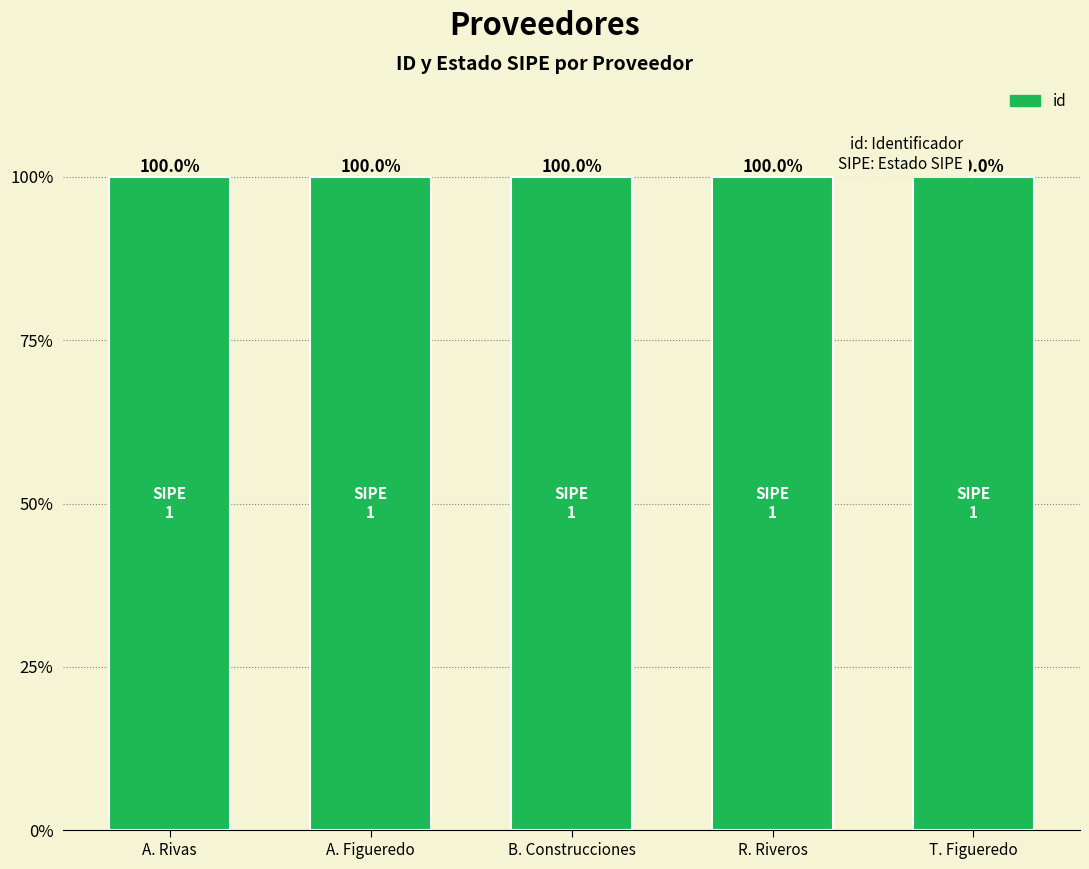

Which category has the highest value across all series?

A. Rivas